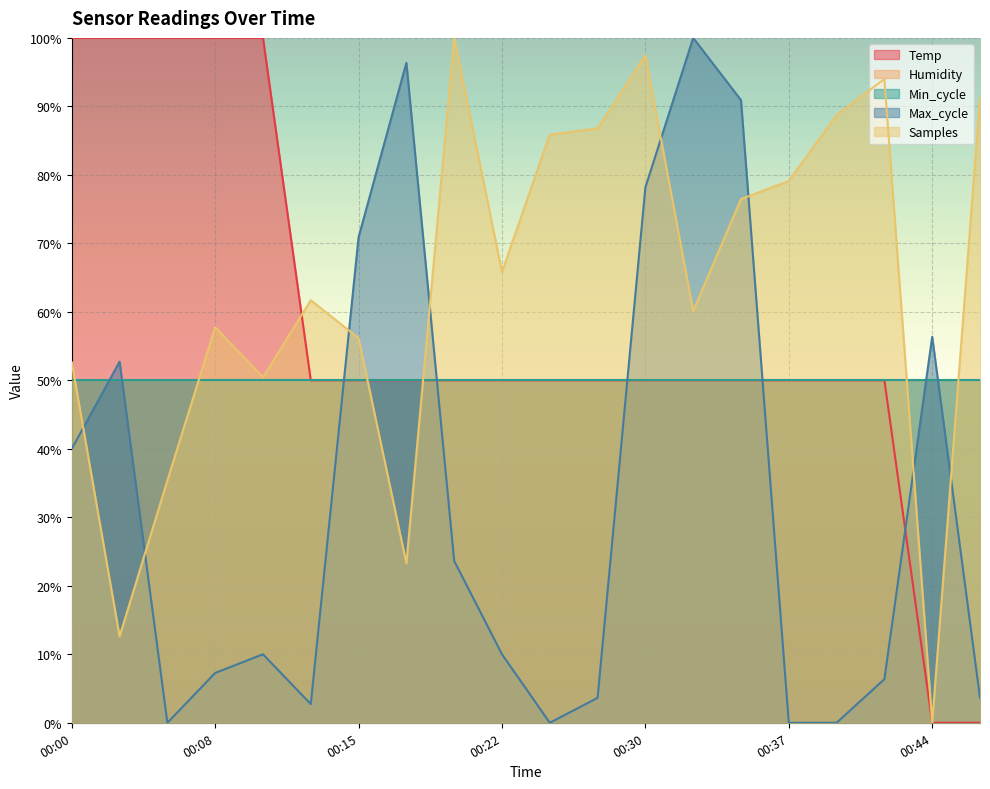

How many data points in Max_cycle are above 10?

9